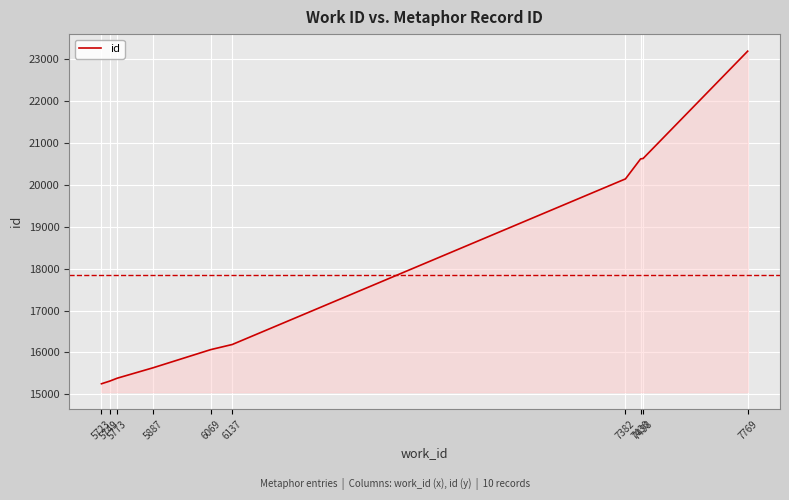

The value at 6069 is 5388. True or false?

False